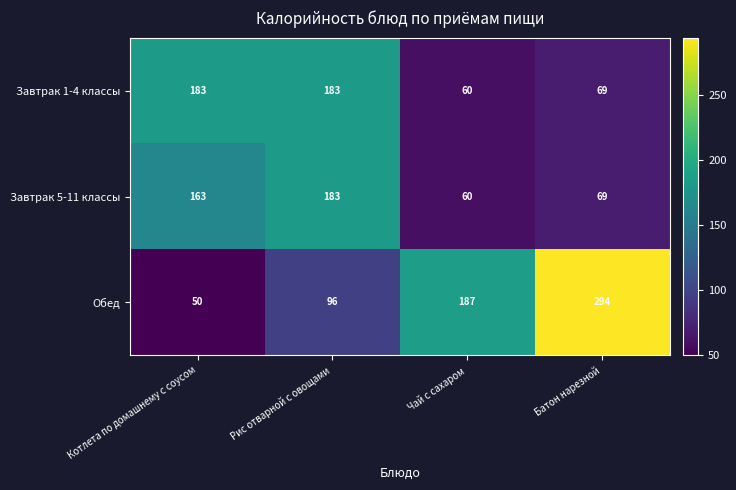

Count the number of categories in the chart.

4